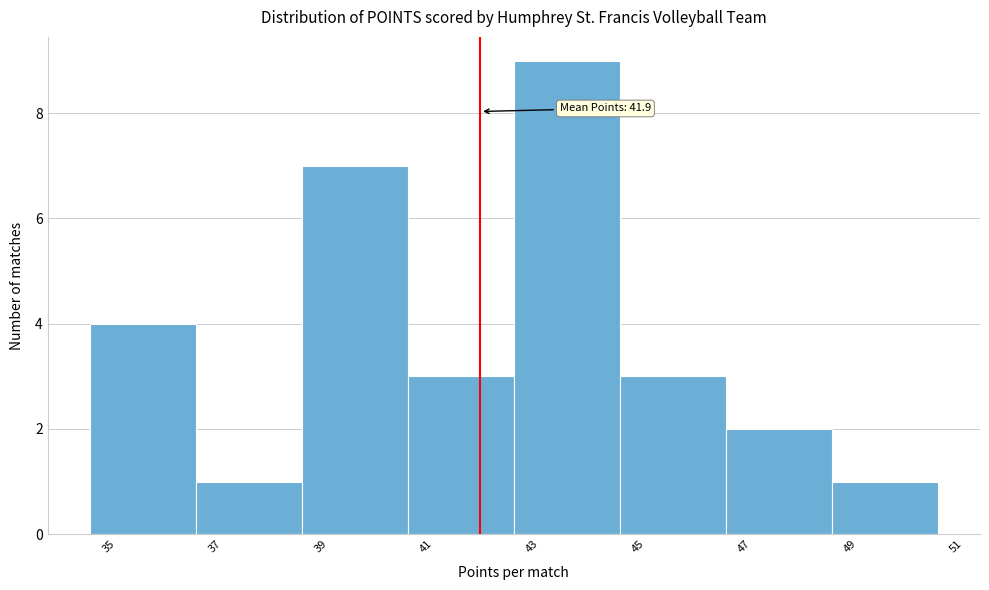

Over which range of the x-axis is the bar tallest?

42.5 to 44.5